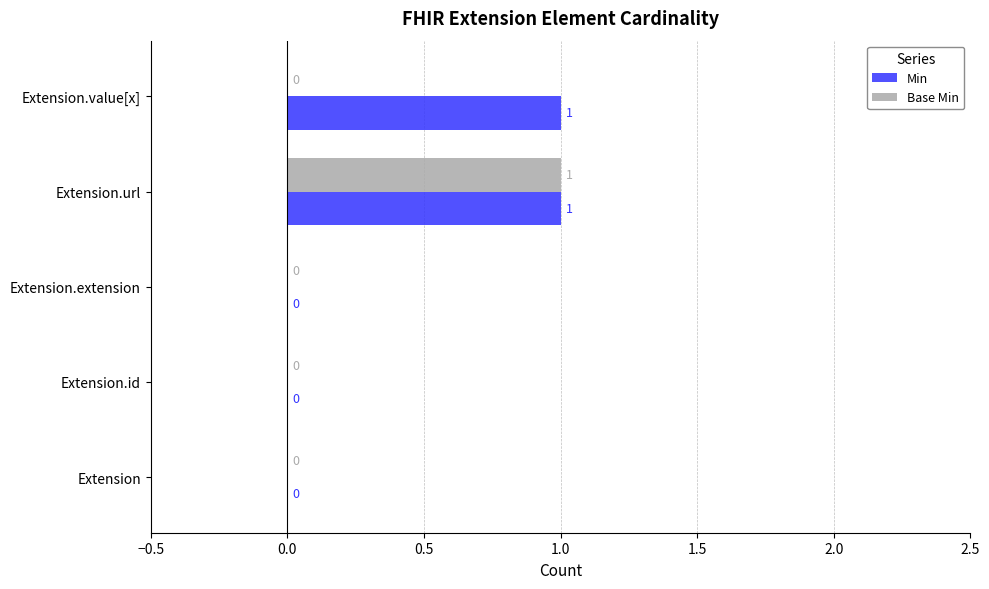

Which series has the largest total across all categories?

Min